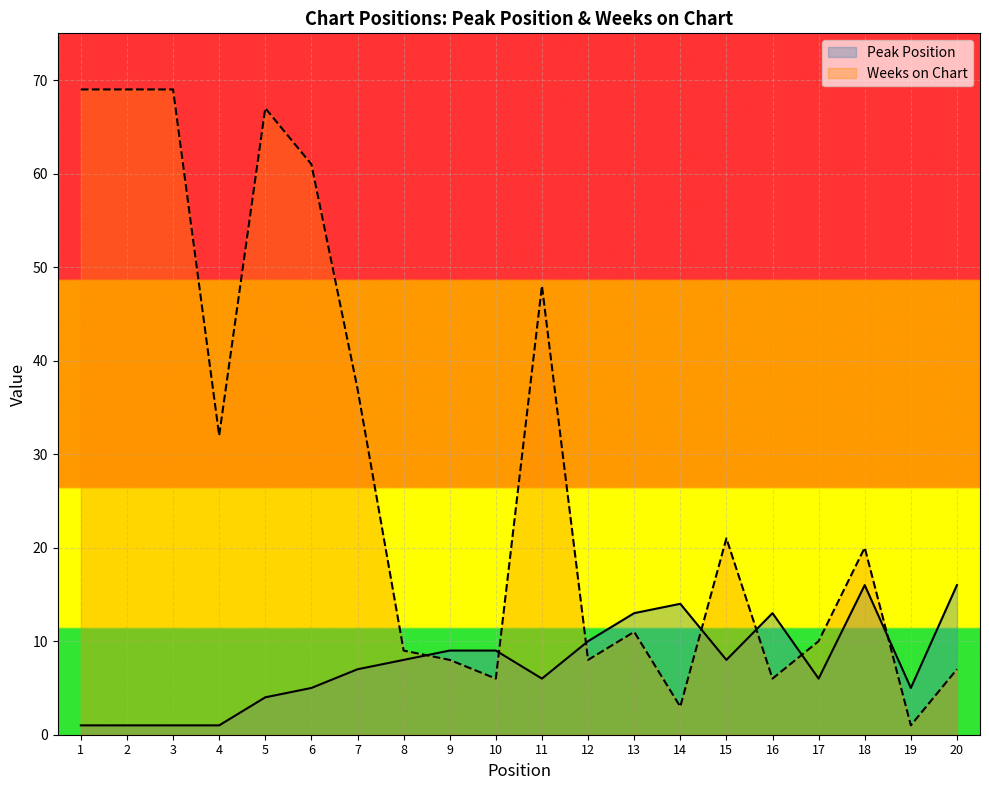

Which series ends up on top after the final intersection of Weeks on Chart and Peak Position?

Peak Position